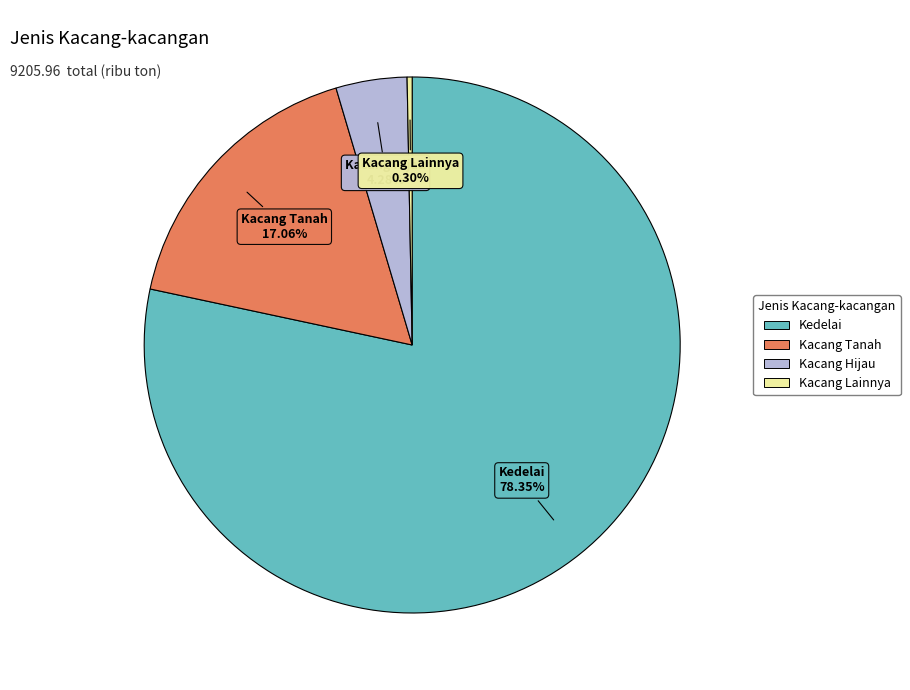

What percentage is the Kacang Hijau slice, to the nearest percent?

4%